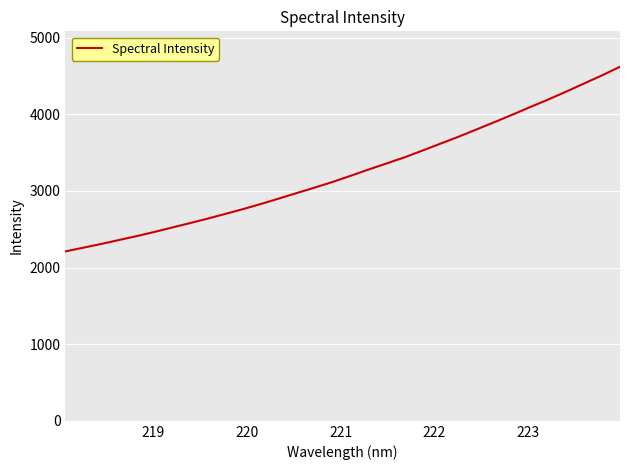

What is the greatest value displayed?

4619.8